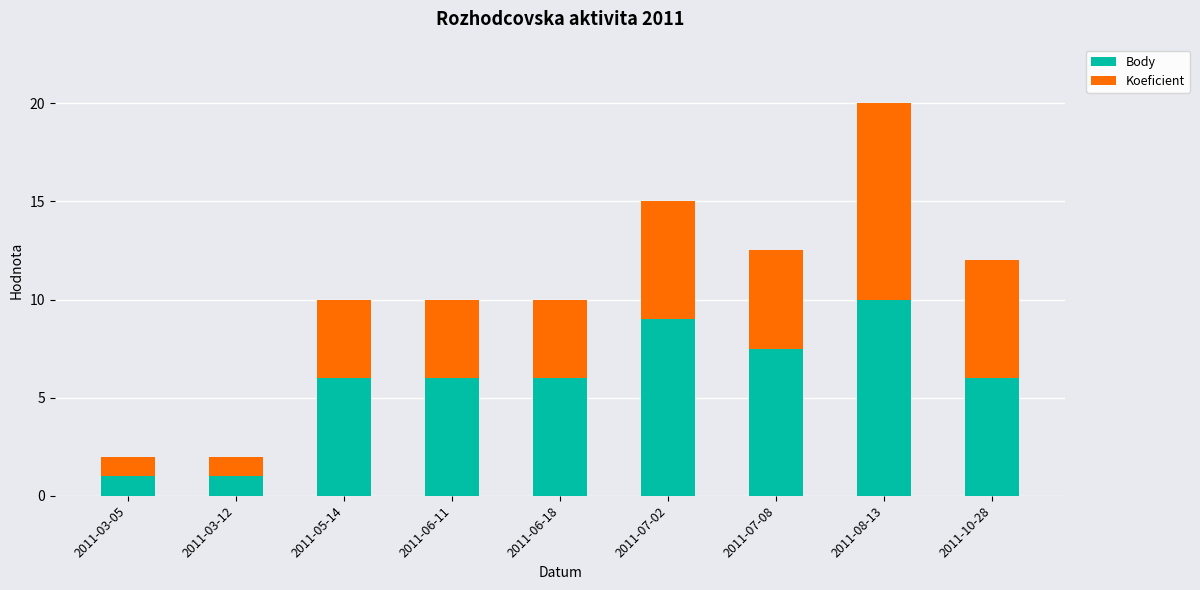

What is the sum of all Body values?

52.5